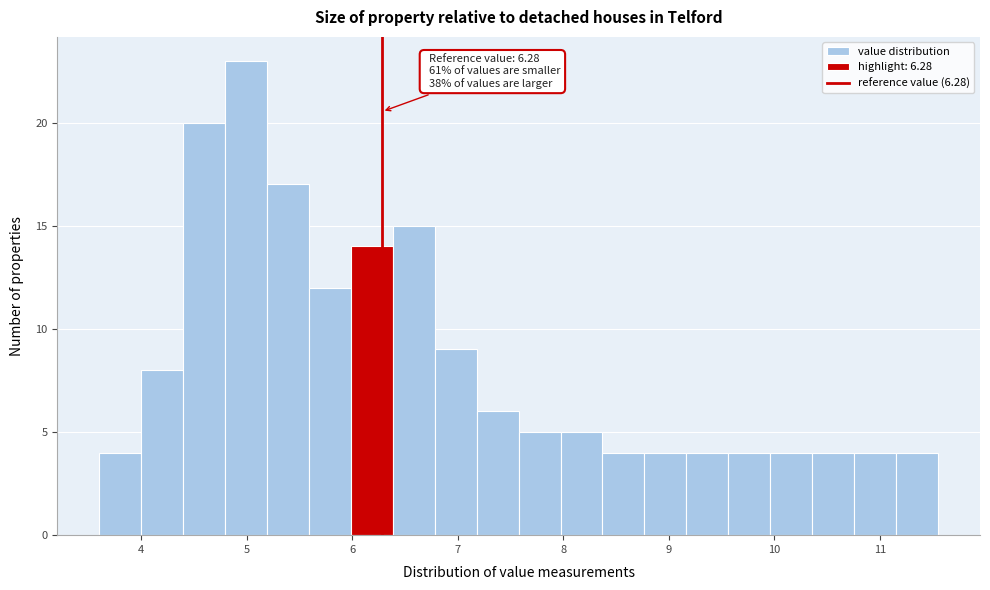

Read against the x-axis, roughly where is the centre of the tallest bar?

5.0